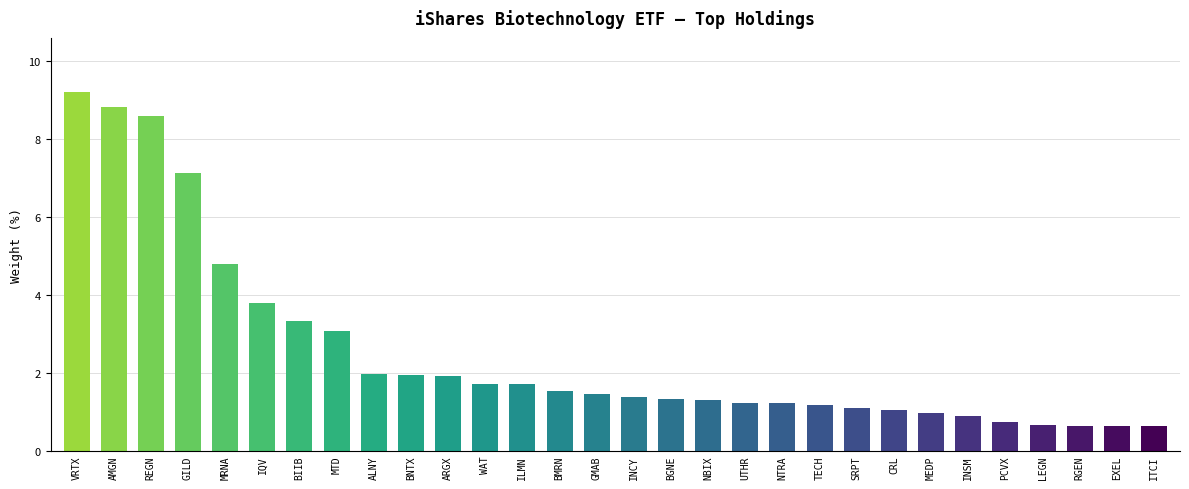

True or false: the data shows 1.3 at INSM.

False